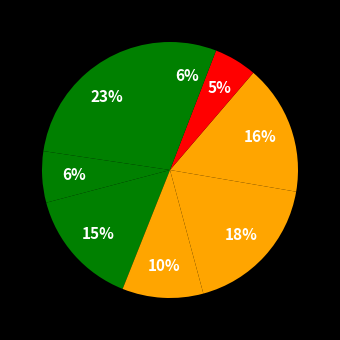

Rank the categories by value from lowest to highest.

Напиток клюквенный, Хлеб ржаной, Чай с молоком, Борщ, Хлеб пшеничный (завтрак), Вермишель отварная, Шницель мясной, Каша Дружба